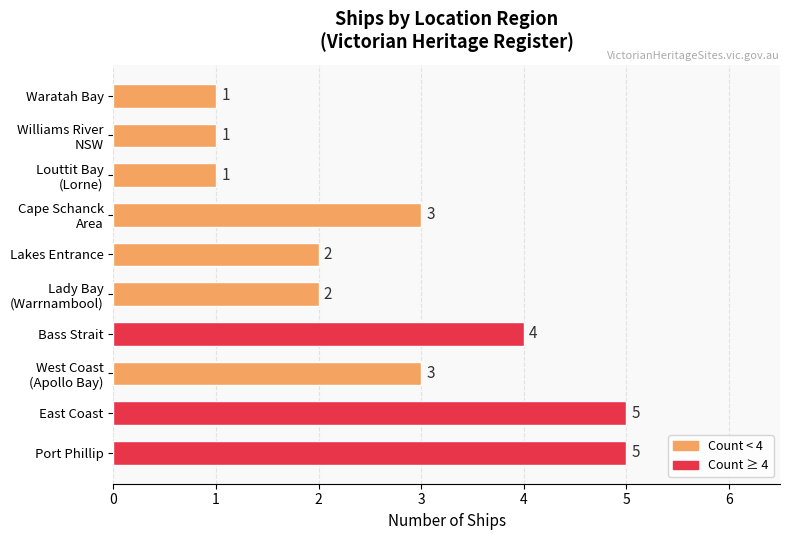

What is the difference between the maximum and second lowest values?

4